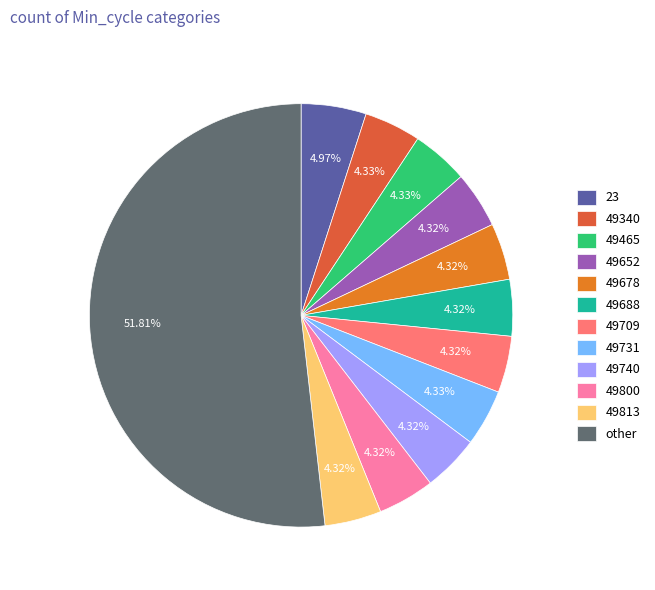

Which slice is the largest?

other